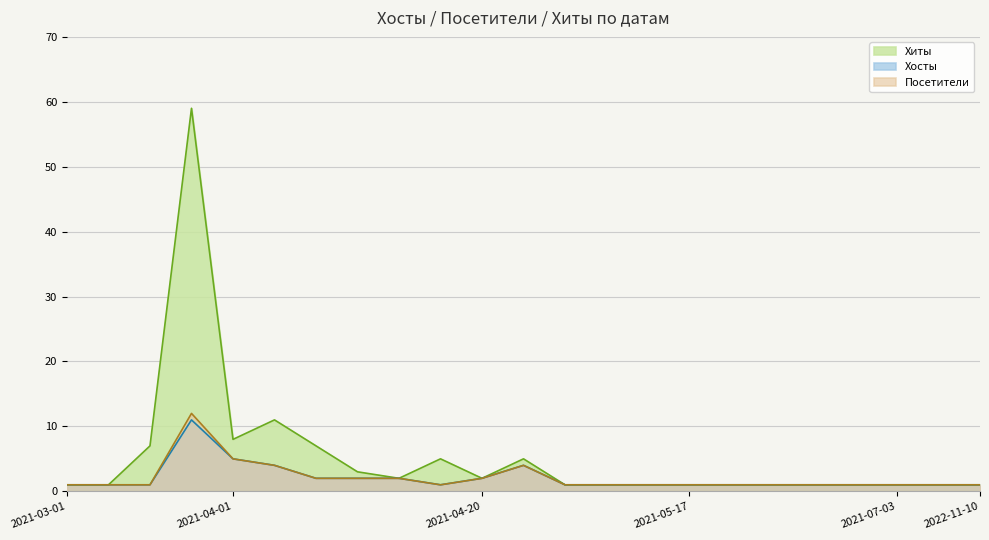

What is the difference between the Хосты values at 2022-11-10 and 2021-04-08?

1